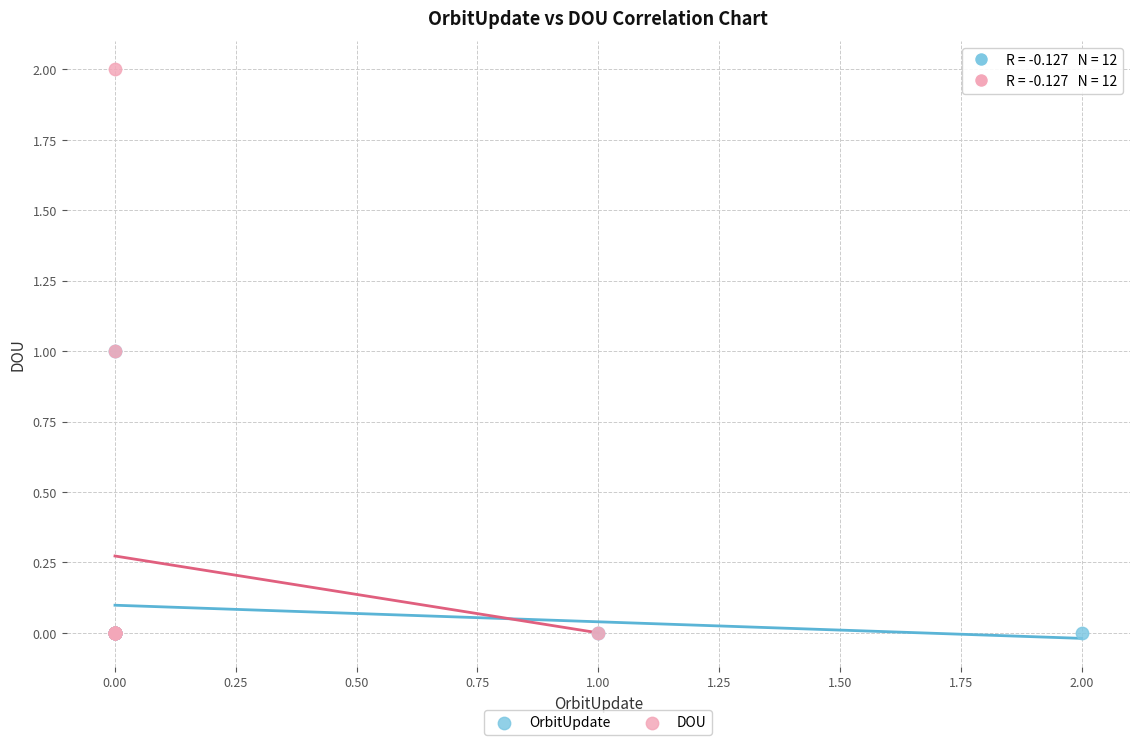

Which series contains the highest Y value?

DOU